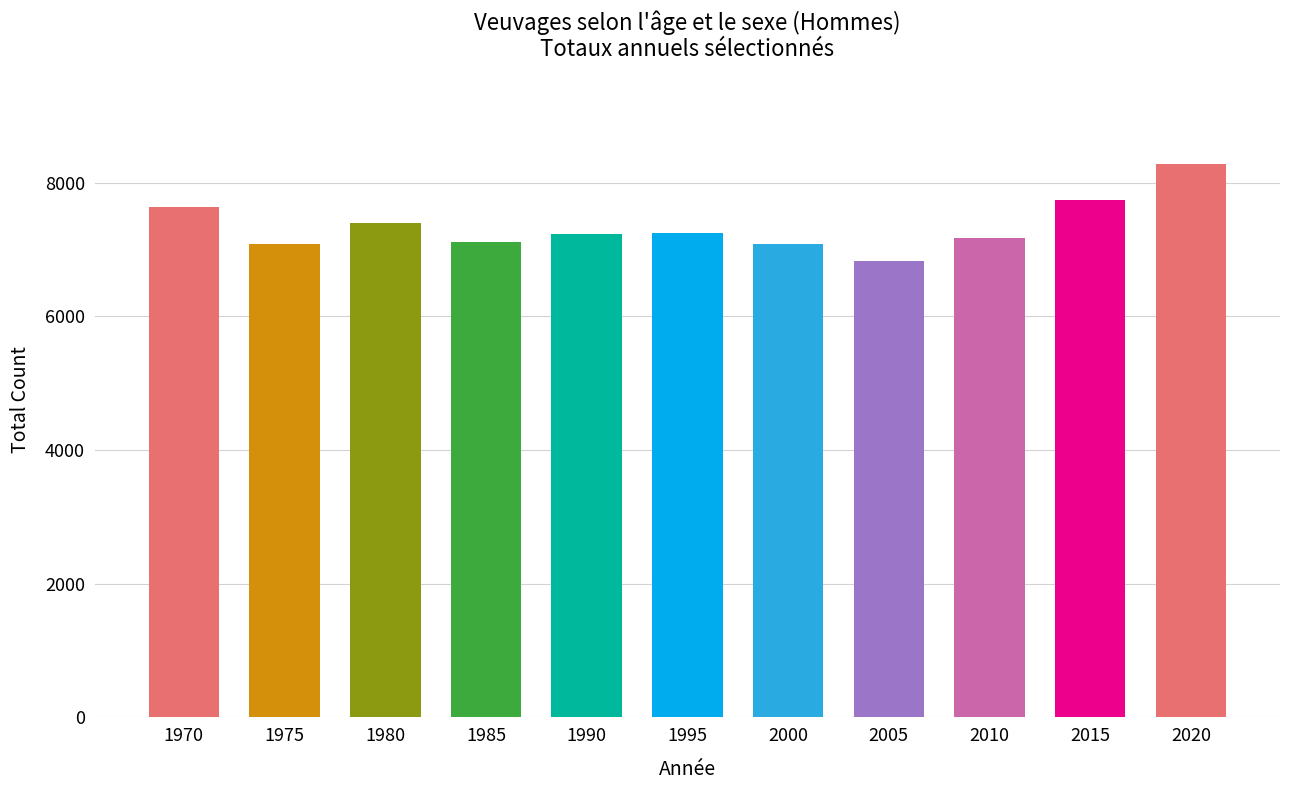

At which label does the data first exceed 7228?

1970